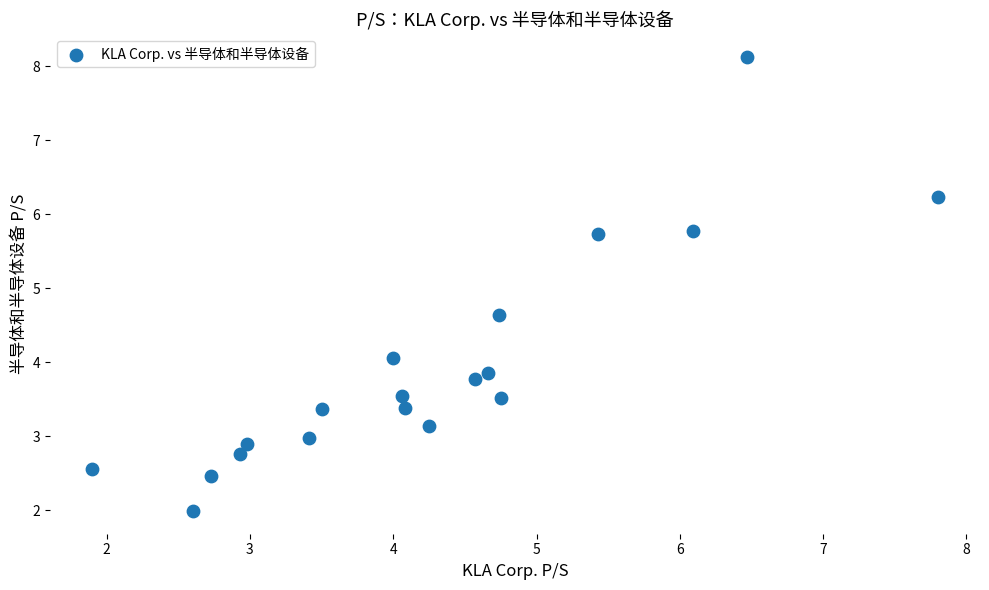

What is the range of X values (max minus min)?

5.9